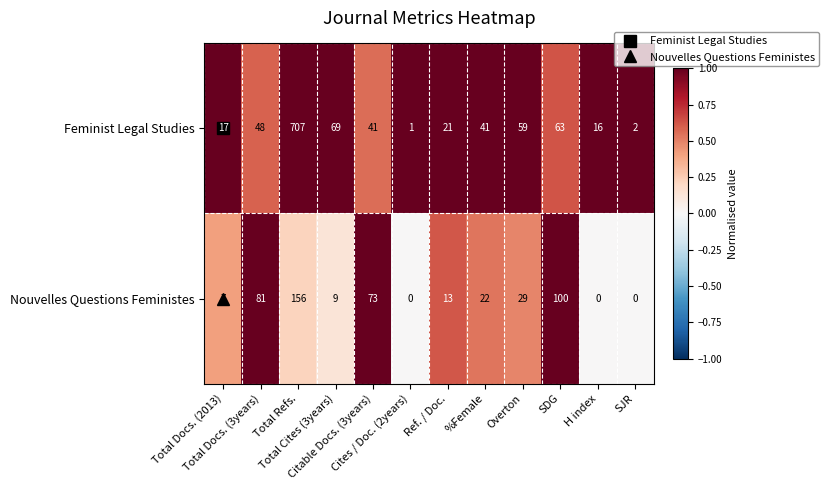

Between Total Refs. and H index, which series saw the biggest shift?

Feminist Legal Studies